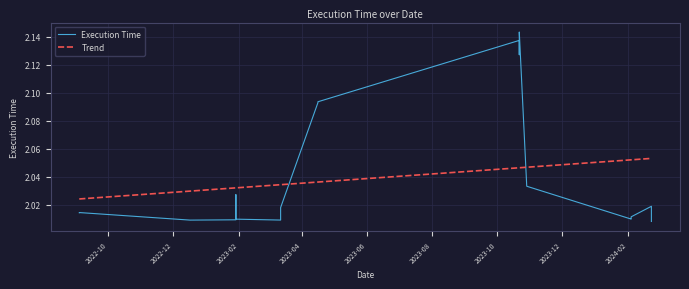

Count the number of data series in this chart.

1